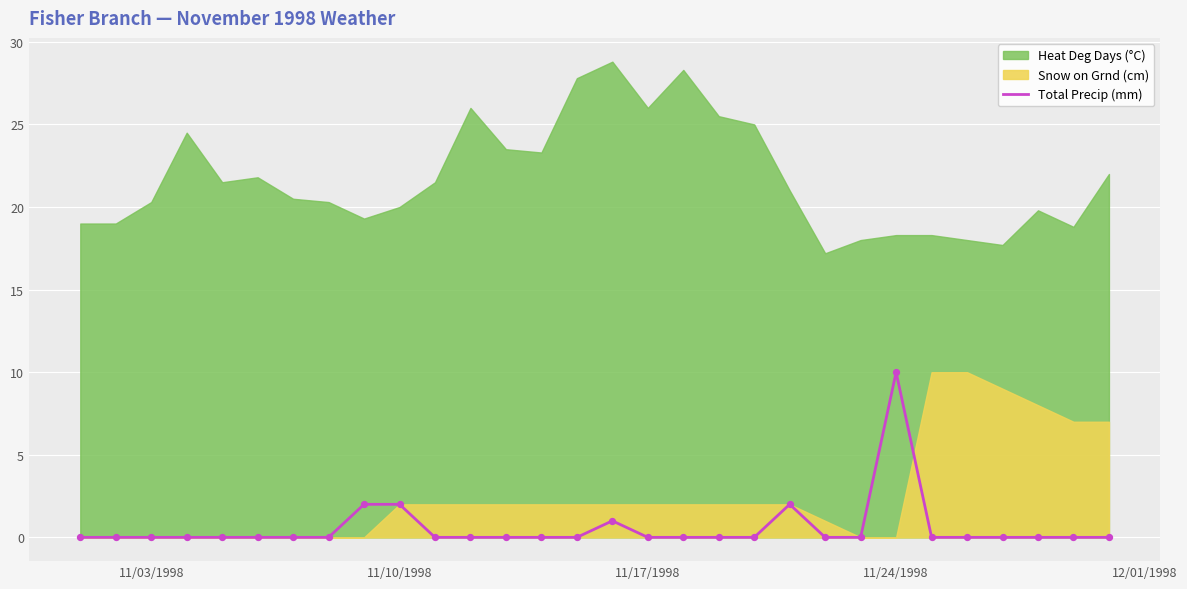

Is it true that Total Precip (mm) equals 18 at 11/24/1998?

False